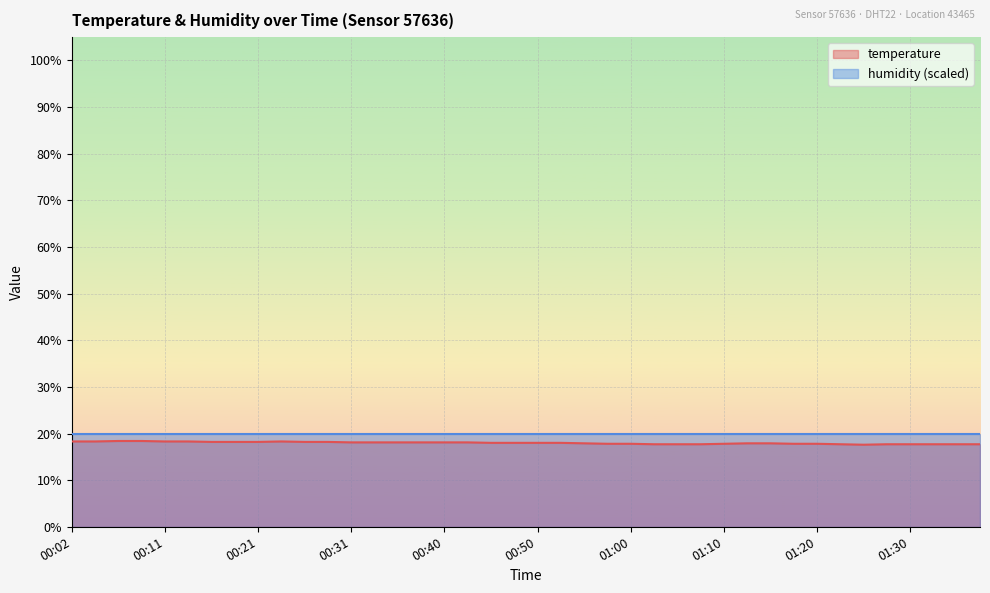

The value at 00:28 is 28.8. True or false?

False